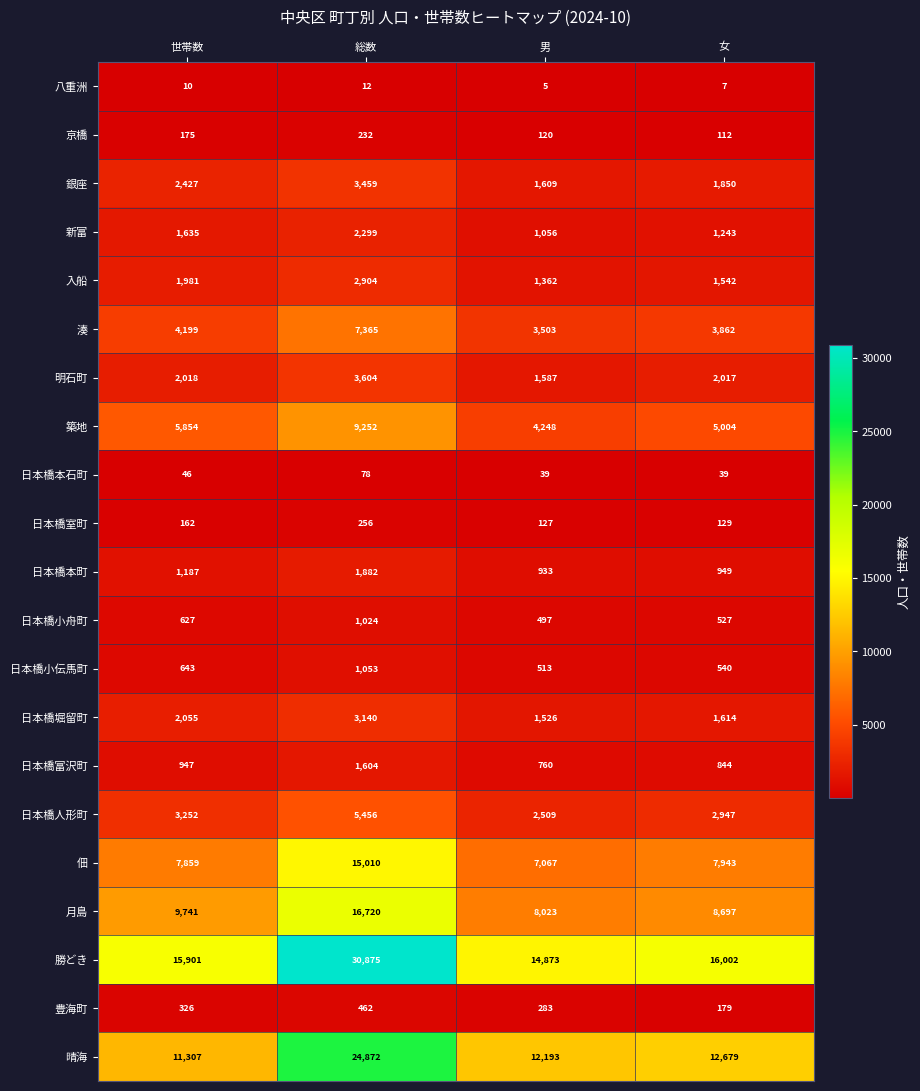

What is the minimum value shown in the chart?

5